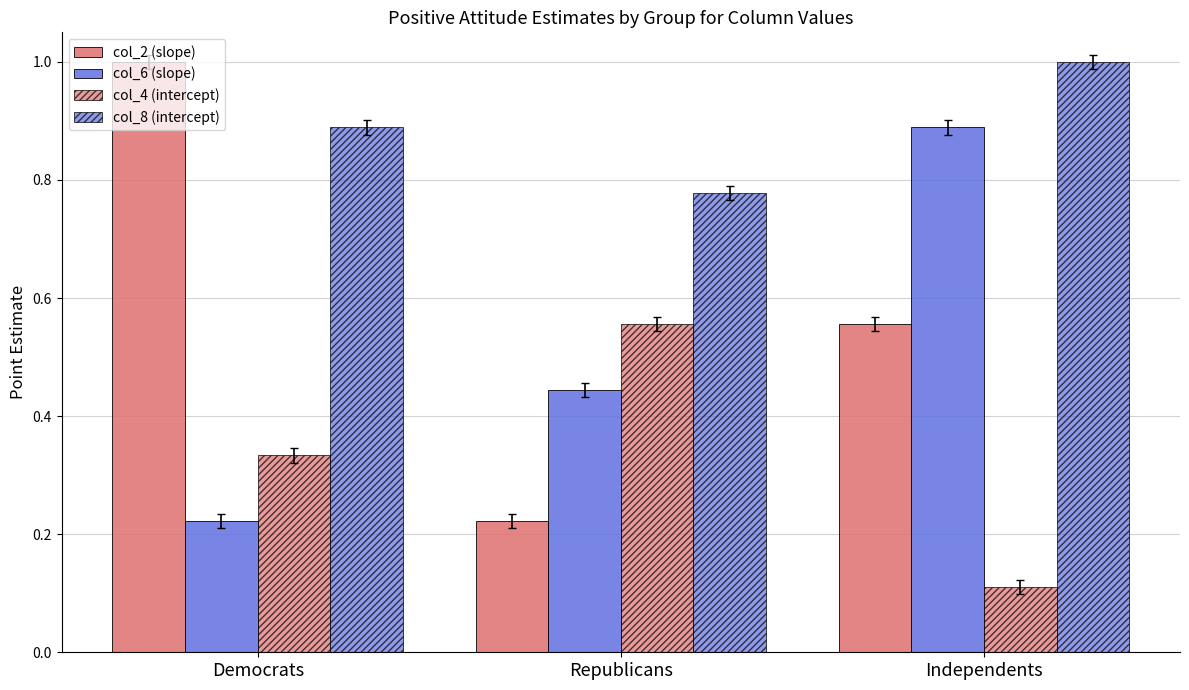

Which series has the largest total across all categories?

col_8 (intercept)